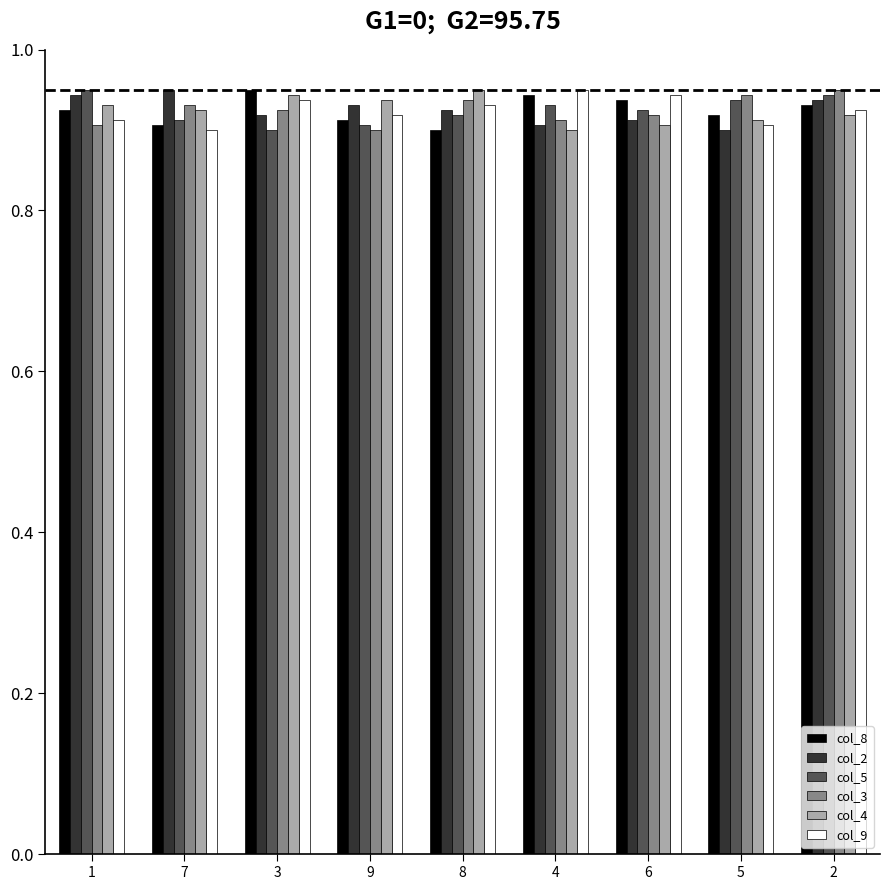

How many bars are there in total?

54